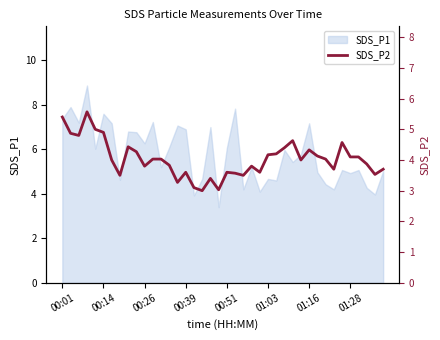

What is the maximum value for SDS_P1?

8.9